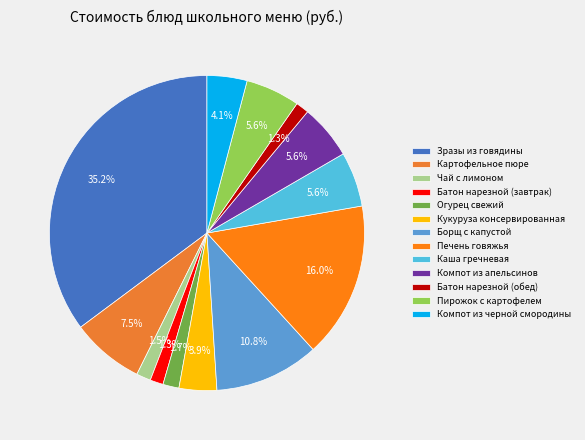

How many slices are in this pie chart?

13